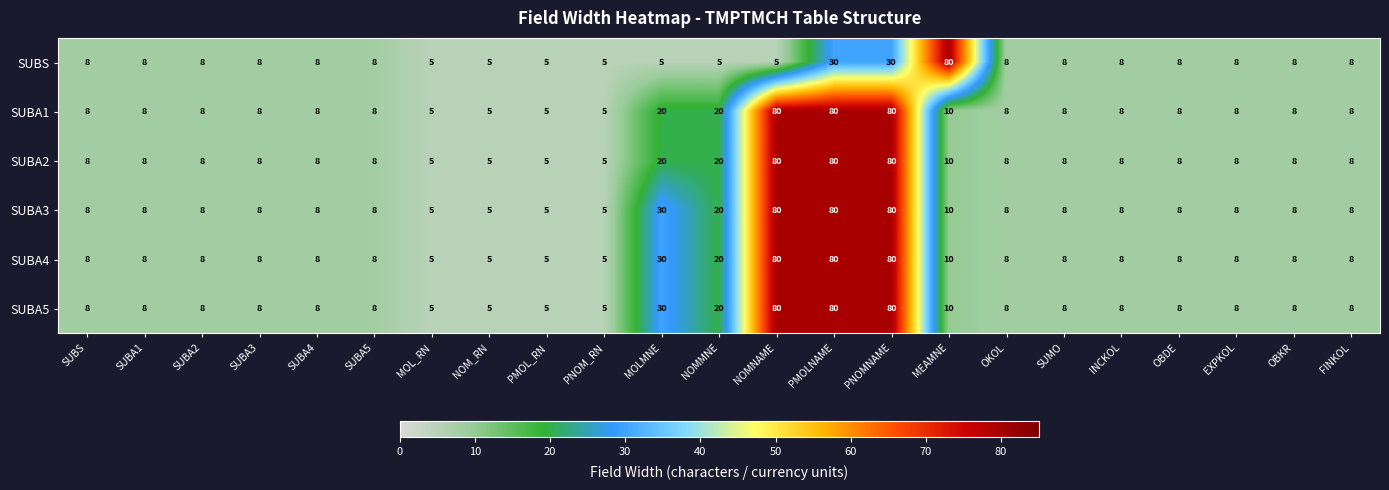

What is the total value across all series at FINKOL?

48